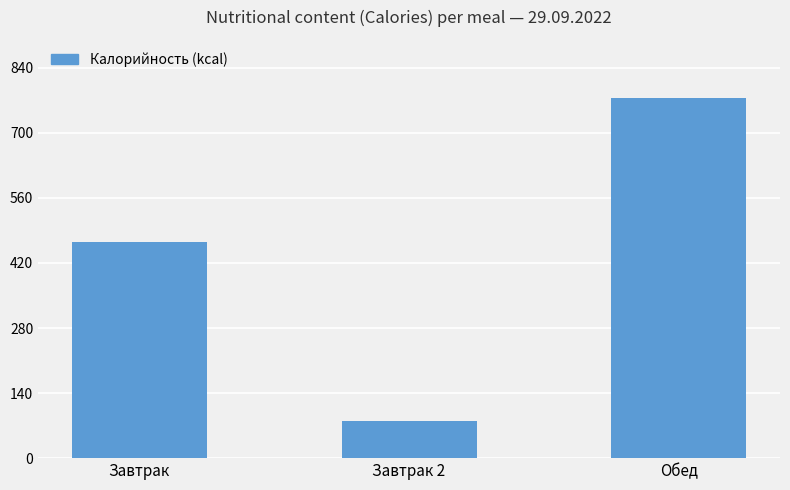

Count the number of categories in the chart.

3